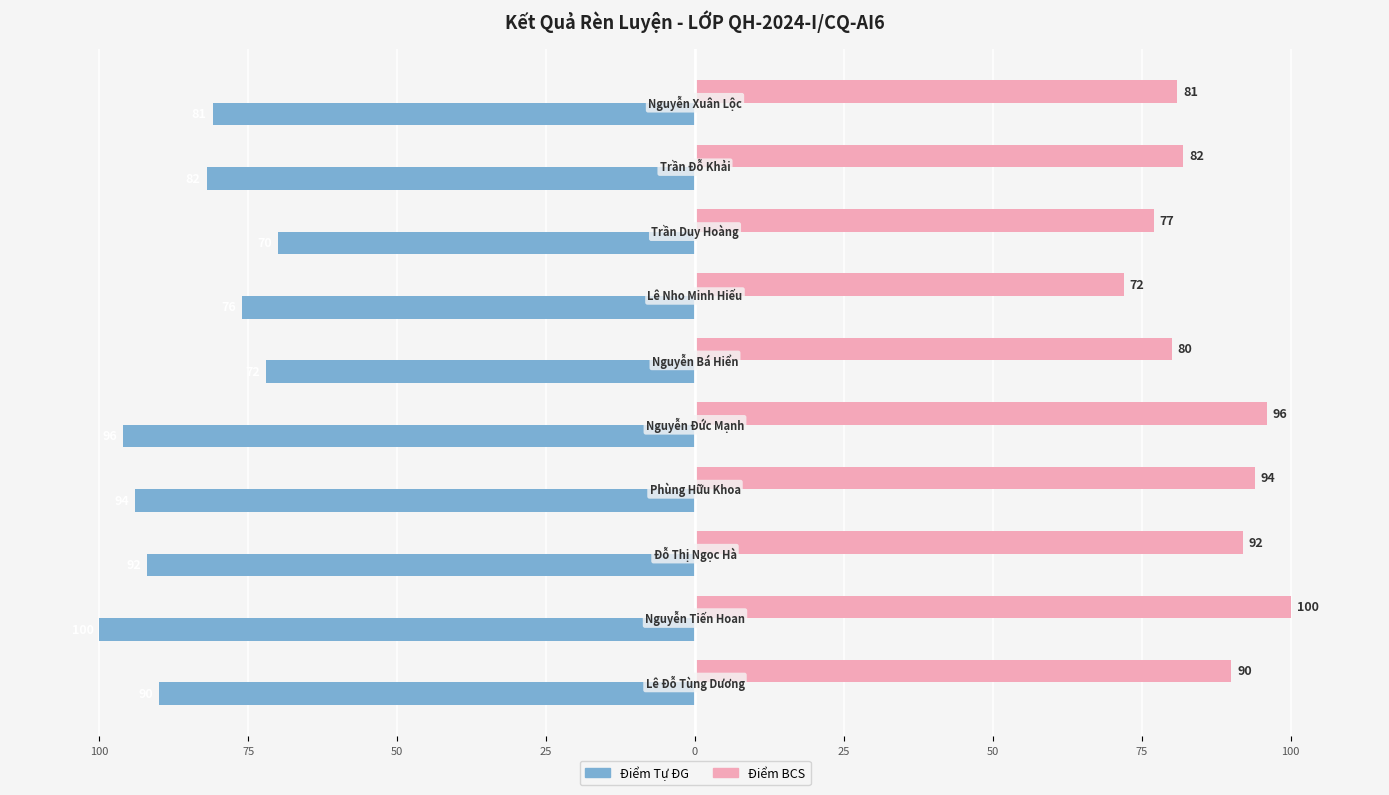

What are all the series names shown in the legend?

Điểm Tự ĐG, Điểm BCS